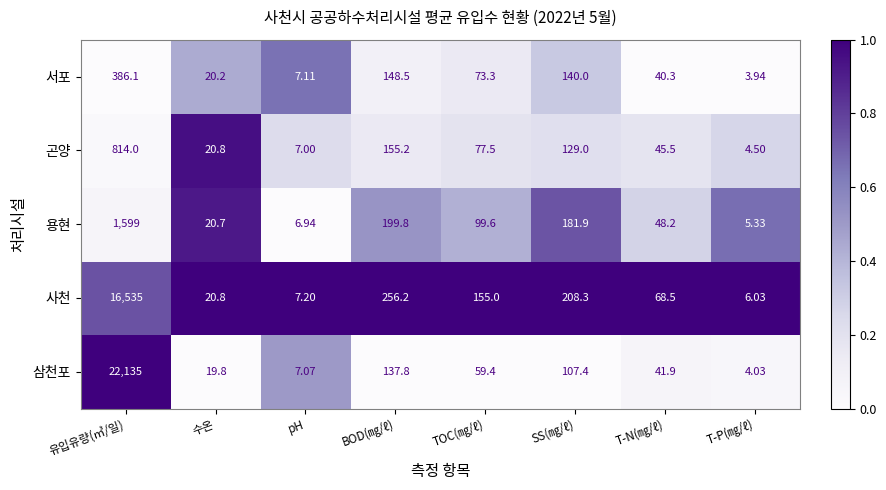

How many data points does each series have?

8